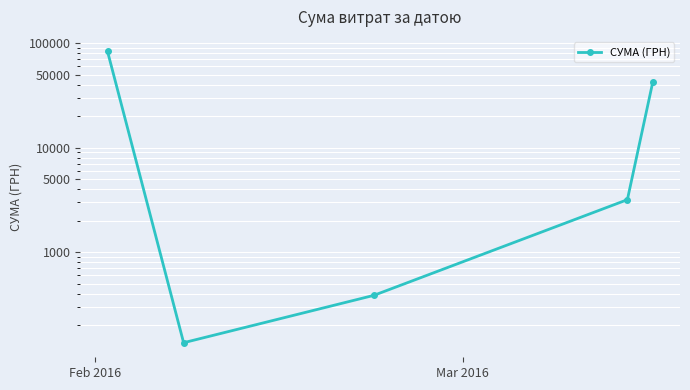

The chart shows a value of 25563.7 at 4. True or false?

False